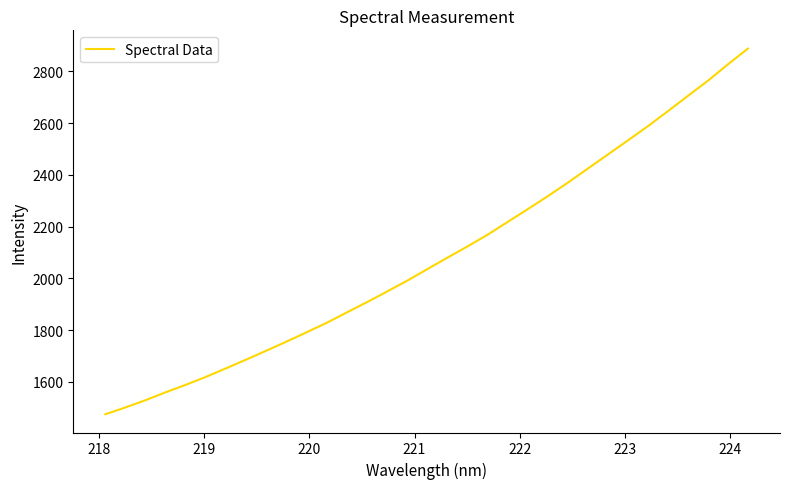

What is the smallest value displayed?

1474.9